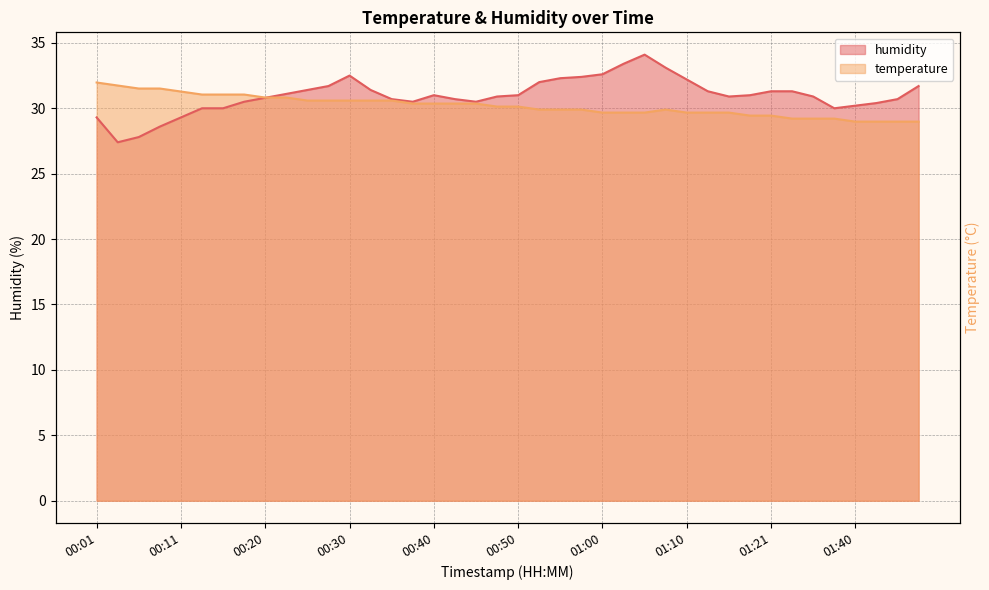

Reading left to right, list all the values displayed in this chart.

temperature: 32.0	31.7	31.5	31.5	31.3	31.0	31.0	31.0	30.8	30.8	30.6	30.6	30.6	30.6	30.6	30.4	30.4	30.4	30.4	30.1	30.1	29.9	29.9	29.9	29.7	29.7	29.7	29.9	29.7	29.7	29.7	29.4	29.4	29.2	29.2	29.2	29.0	29.0	29.0	29.0
humidity: 29.3	27.4	27.8	28.6	29.3	30.0	30.0	30.5	30.8	31.1	31.4	31.7	32.5	31.4	30.7	30.5	31.0	30.7	30.5	30.9	31.0	32.0	32.3	32.4	32.6	33.4	34.1	33.1	32.2	31.3	30.9	31.0	31.3	31.3	30.9	30.0	30.2	30.4	30.7	31.7